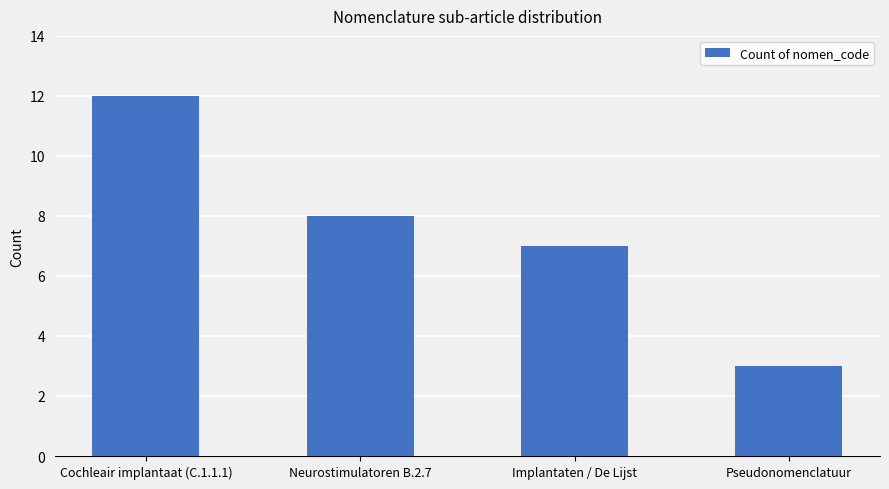

Which category has the lowest value across all series?

Pseudonomenclatuur